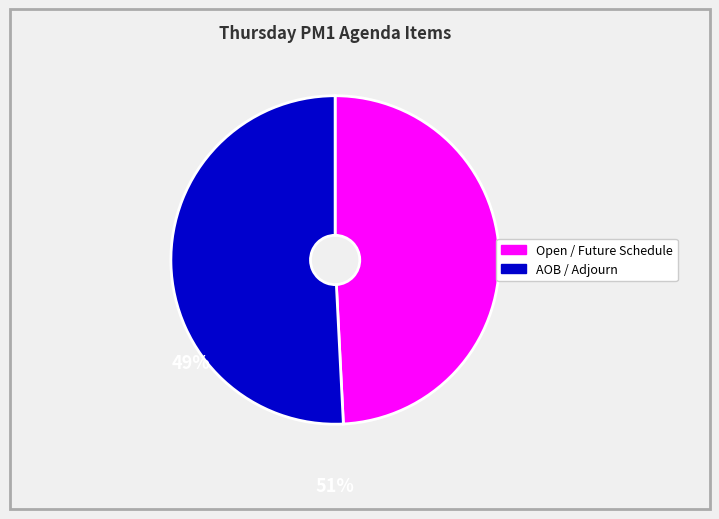

Is there any slice that represents more than half of the pie?

Yes